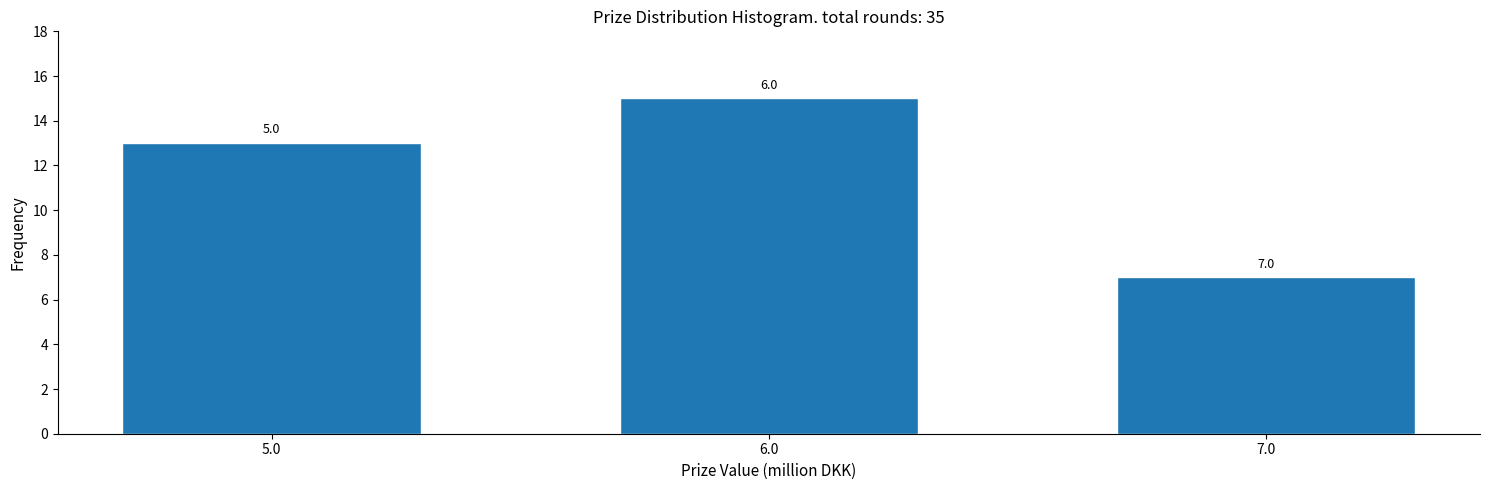

Does the chart contain any negative values?

No